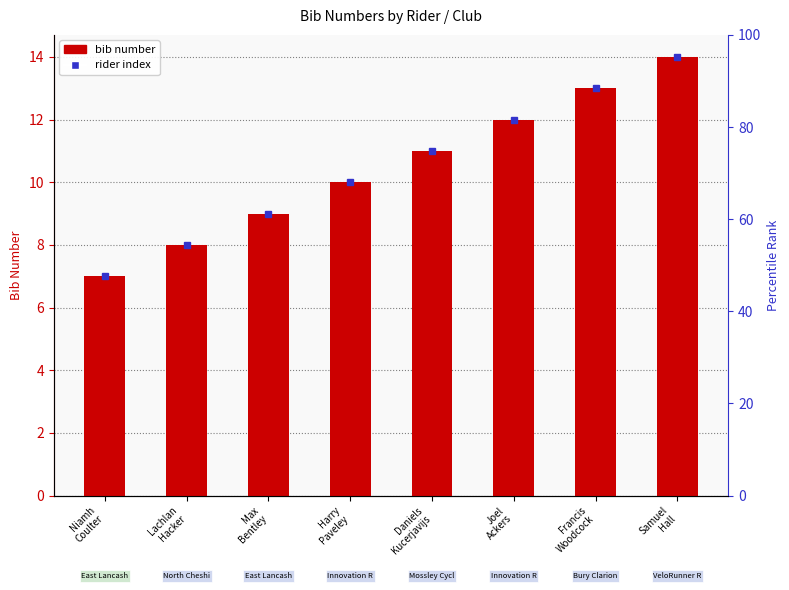

Are the bars horizontal?

No